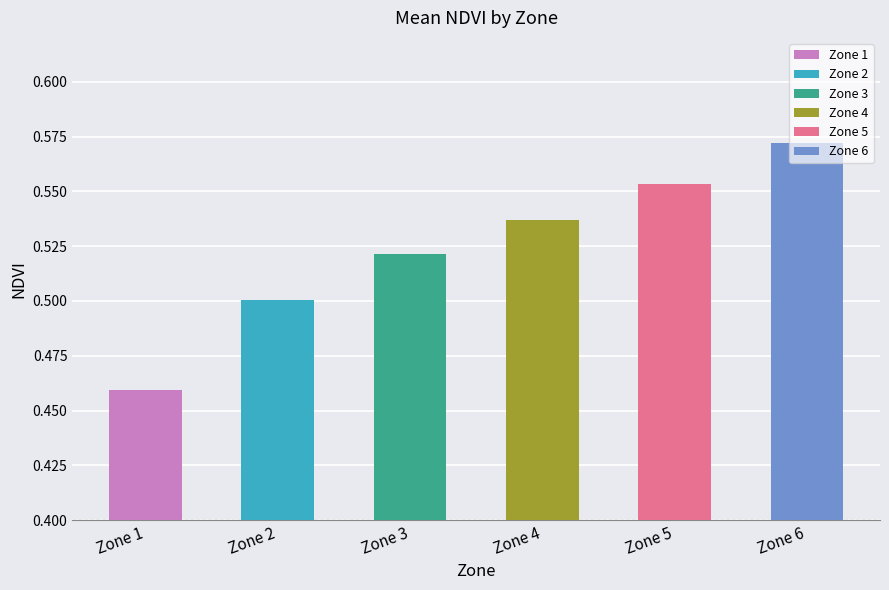

What is the difference between the second highest and minimum values?

0.1